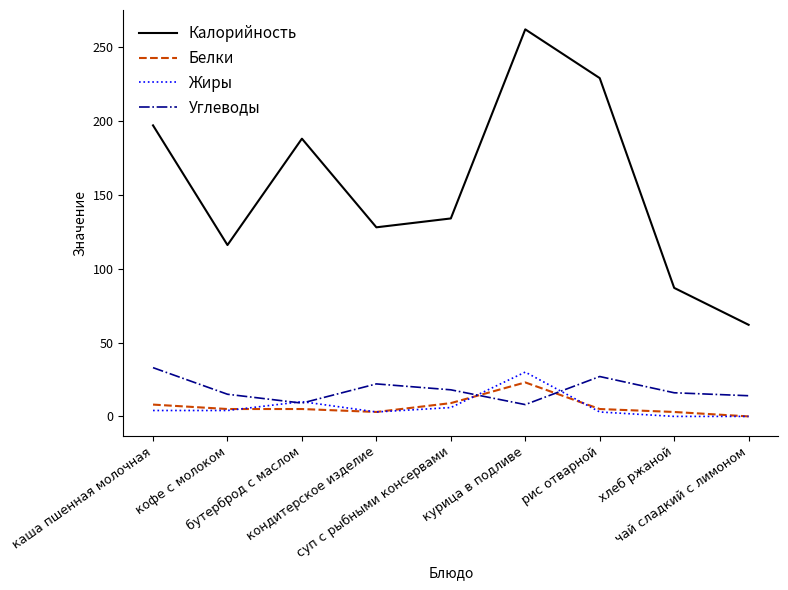

True or false: Калорийность and Белки intersect in this chart.

False